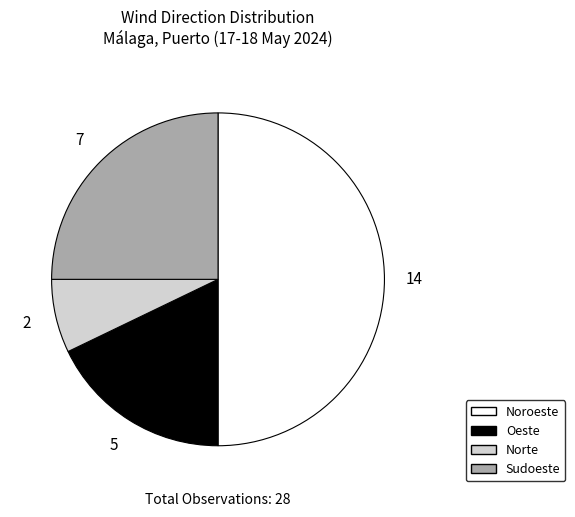

What is the smallest slice in the pie chart?

Norte